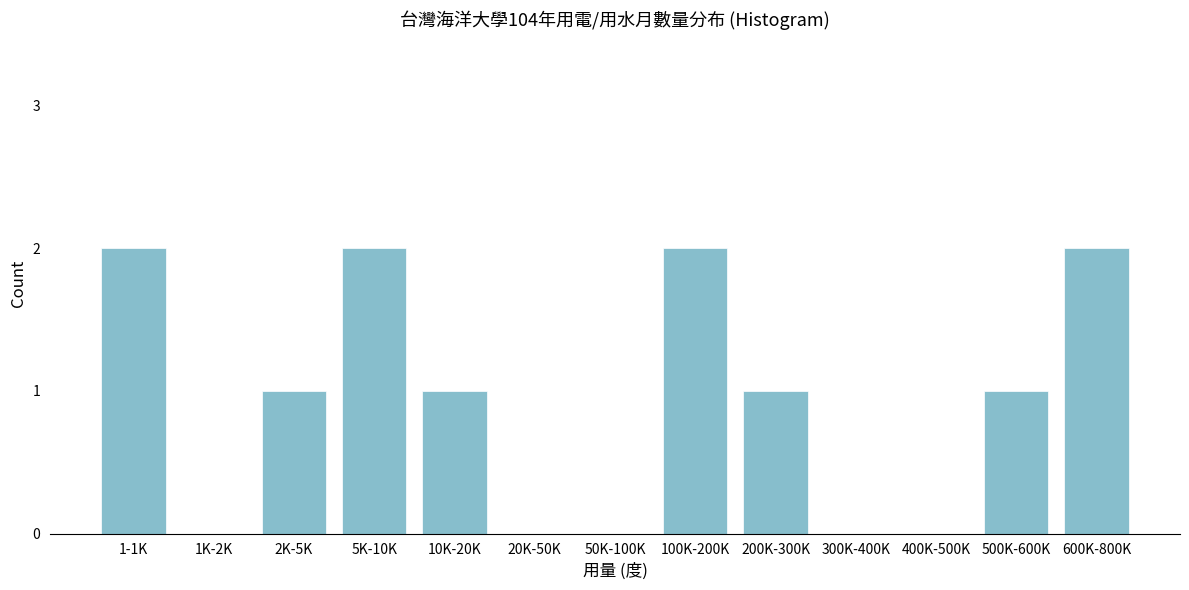

Reading left to right, what are all the values shown in this chart?

1-1K=2	1K-2K=0	2K-5K=1	5K-10K=2	10K-20K=1	20K-50K=0	50K-100K=0	100K-200K=2	200K-300K=1	300K-400K=0	400K-500K=0	500K-600K=1	600K-800K=2